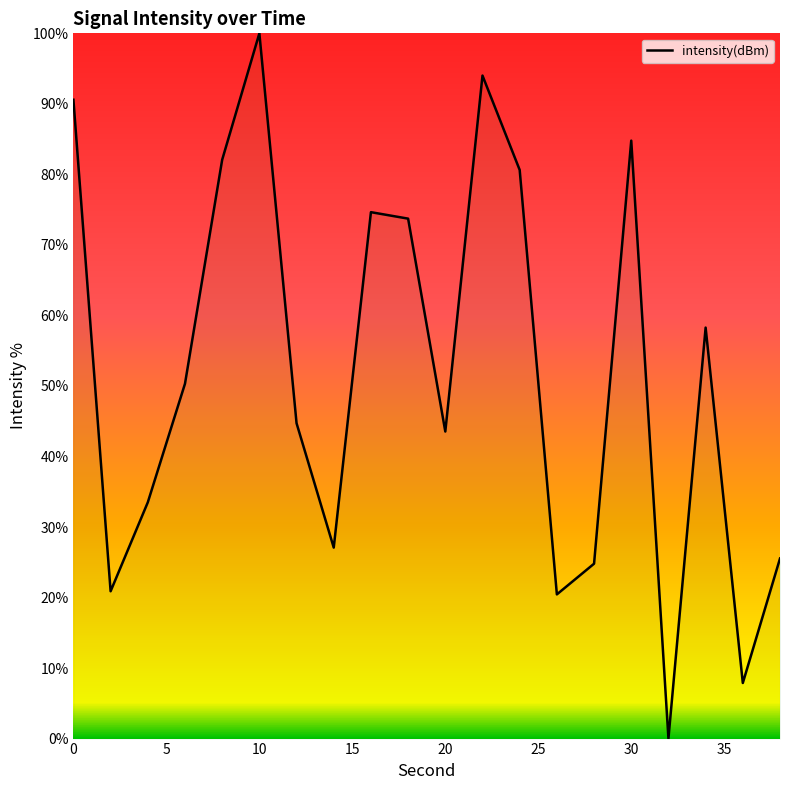

How many lines are shown in the chart?

1